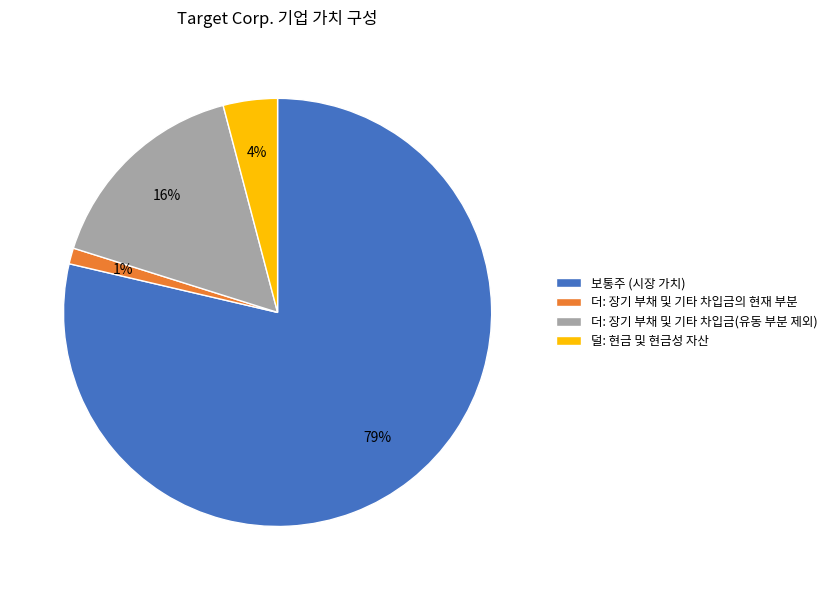

Rank the categories by value from highest to lowest.

보통주 (시장 가치), 더: 장기 부채 및 기타 차입금(유동 부분 제외), 덜: 현금 및 현금성 자산, 더: 장기 부채 및 기타 차입금의 현재 부분